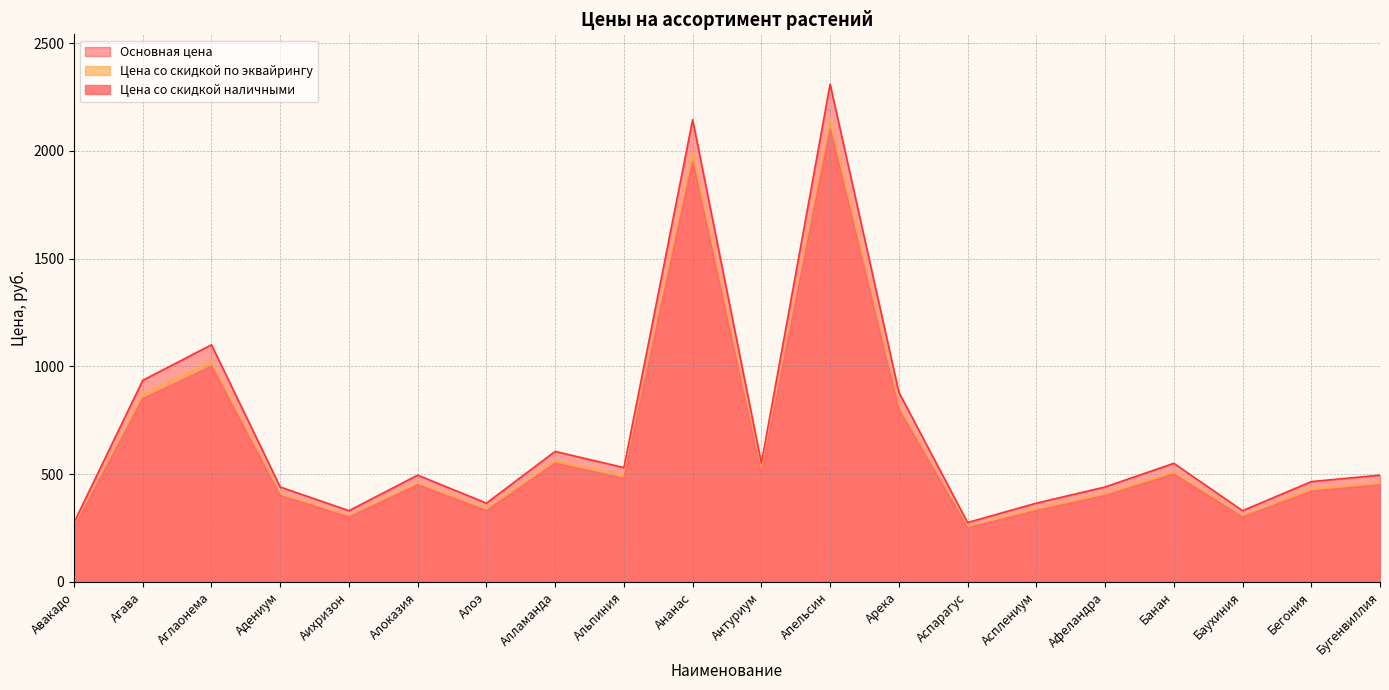

True or false: Цена со скидкой по эквайрингу and Основная цена intersect in this chart.

False